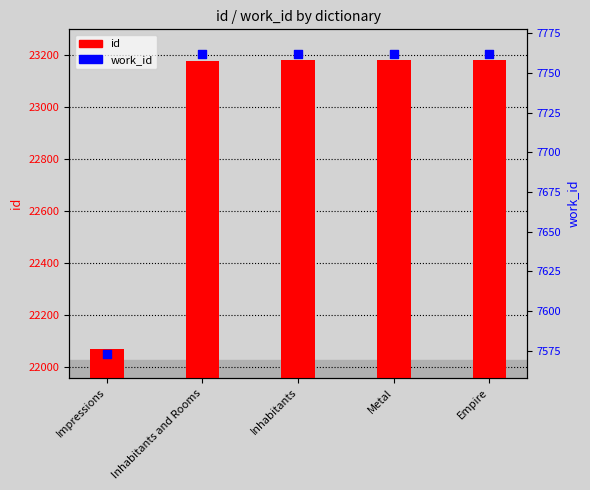

Which series has the largest Y range (max minus min)?

id